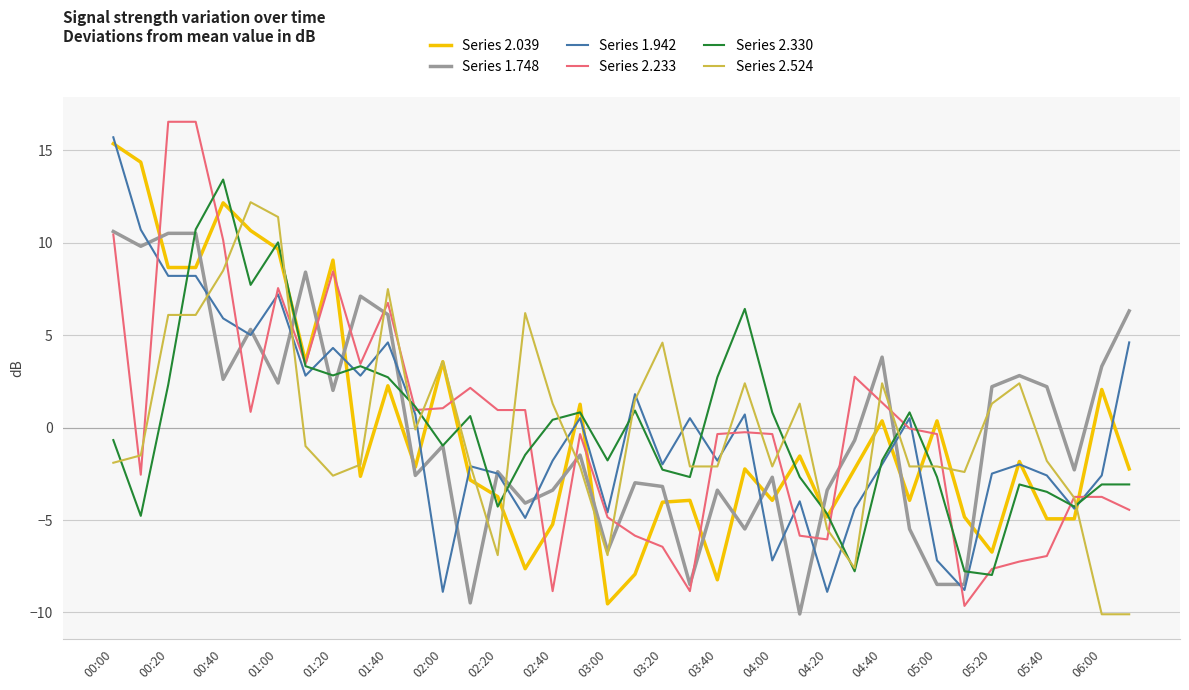

Which series has the widest spread of values?

Series 2.233